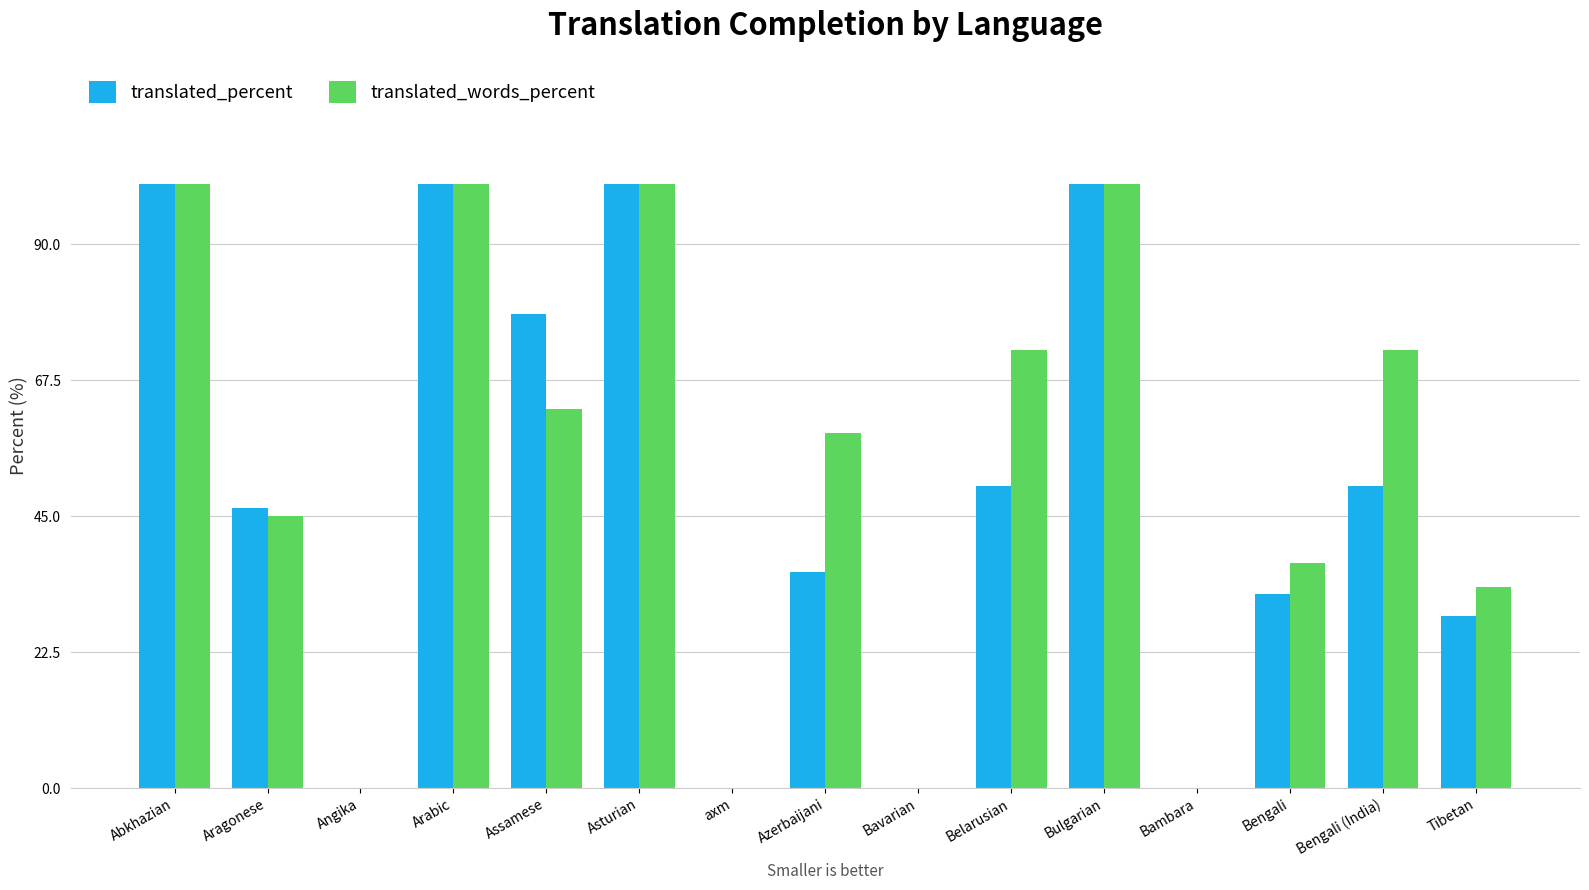

How many categories are shown in the chart?

15